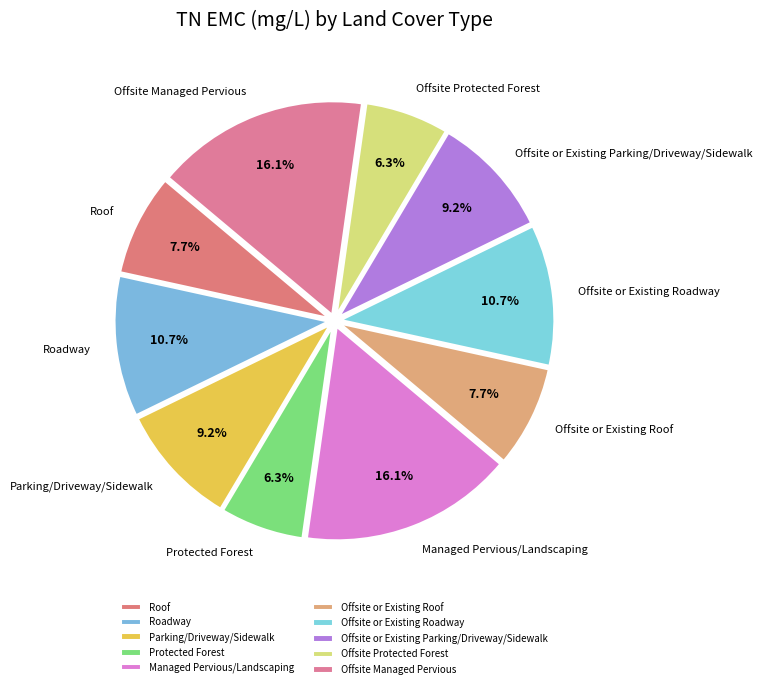

To the nearest percent, what is the difference between the largest and smallest slice percentages?

10%